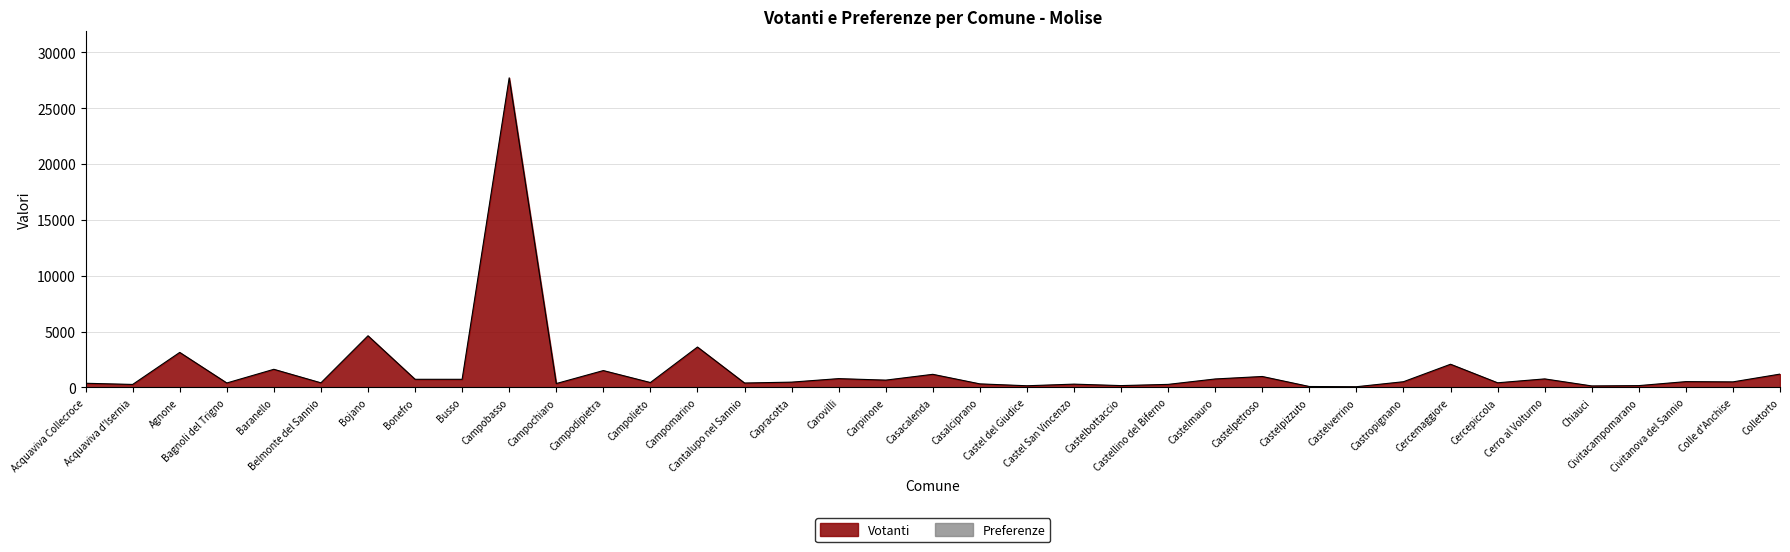

List the labels in order of value, smallest first.

Castelverrino, Castelpizzuto, Chiauci, Castel del Giudice, Civitacampomarano, Castelbottaccio, Acquaviva d'Isernia, Castellino del Biferno, Castel San Vincenzo, Casalciprano, Campochiaro, Acquaviva Collecroce, Cantalupo nel Sannio, Bagnoli del Trigno, Belmonte del Sannio, Cercepiccola, Campolieto, Capracotta, Colle d'Anchise, Castropignano, Civitanova del Sannio, Carpinone, Busso, Bonefro, Castelmauro, Cerro al Volturno, Carovilli, Castelpetroso, Casacalenda, Colletorto, Campodipietra, Baranello, Cercemaggiore, Agnone, Campomarino, Bojano, Campobasso